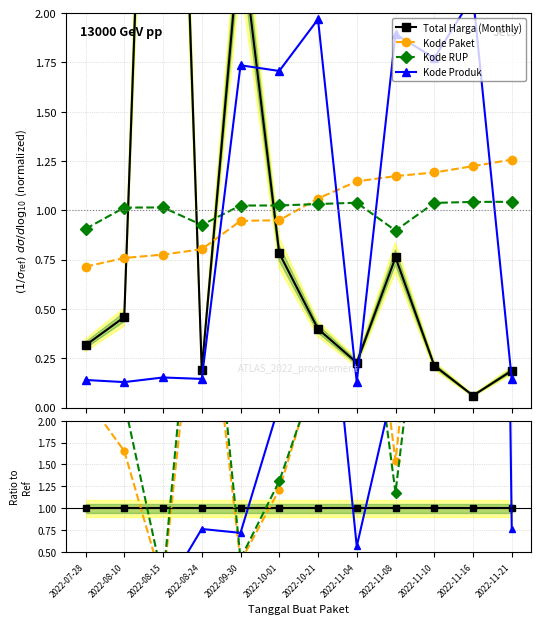

What is the difference between the Kode Produk values at 2022-08-15 and 2022-11-10?

8.3